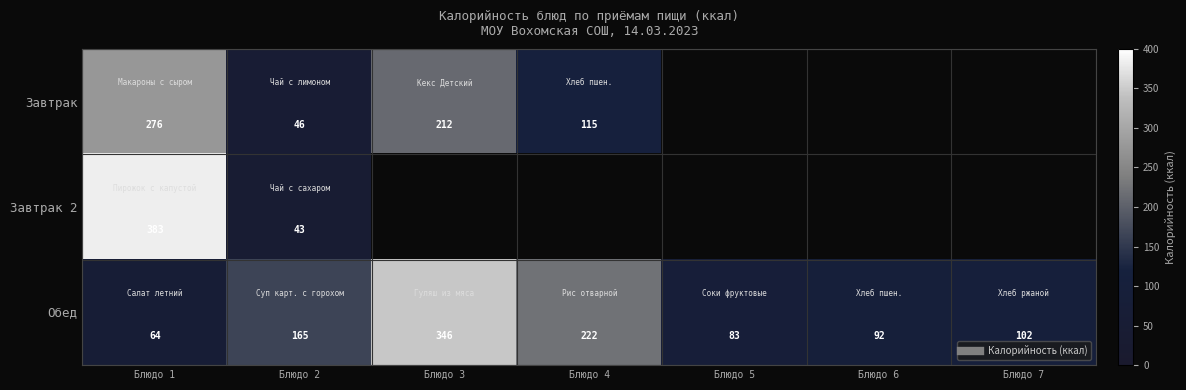

How many values in the Обед series are below 102?

3